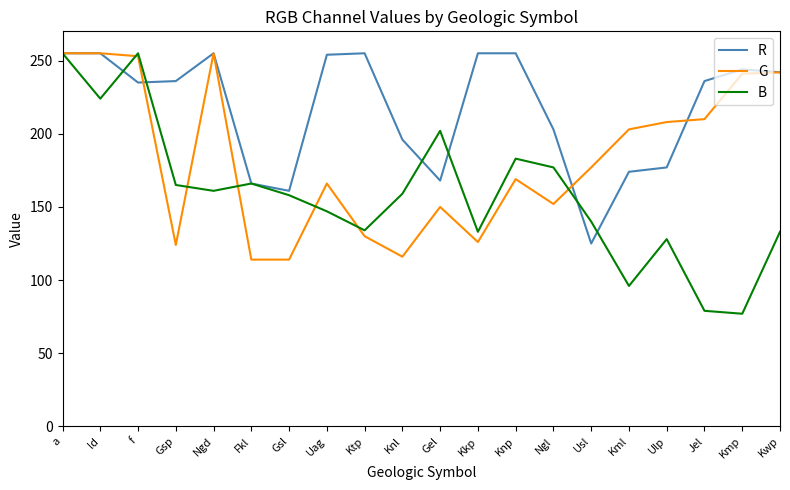

What is the maximum value shown in the chart?

255